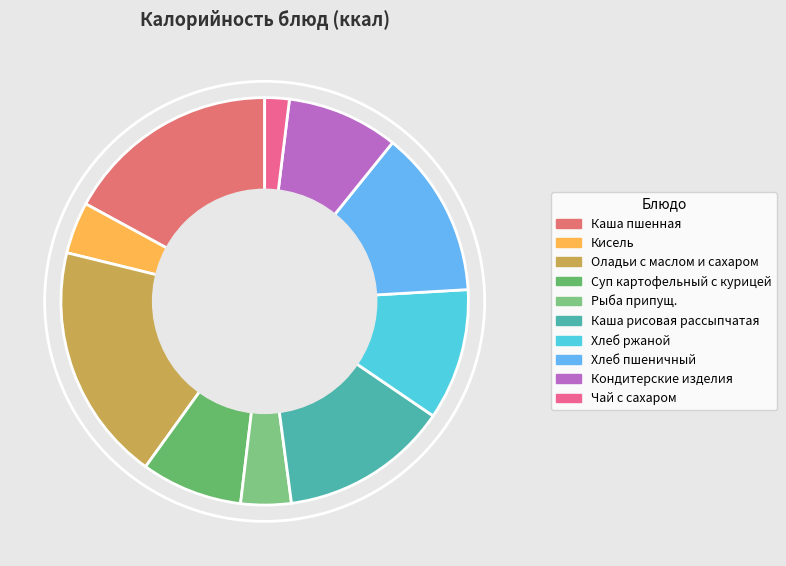

Between Суп картофельный с курицей and Кисель, which is larger?

Суп картофельный с курицей